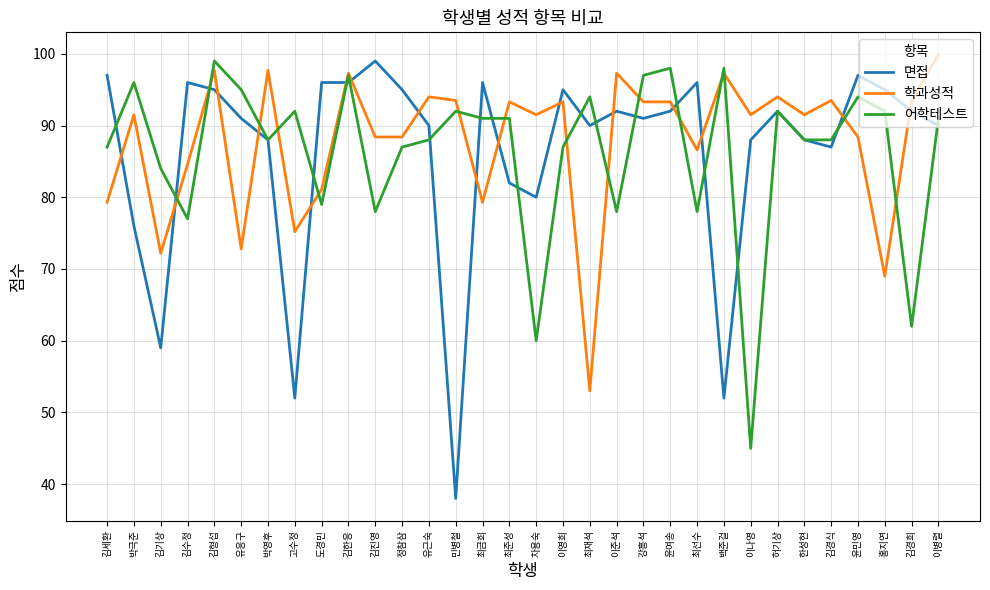

Does the chart have visible grid lines?

Yes